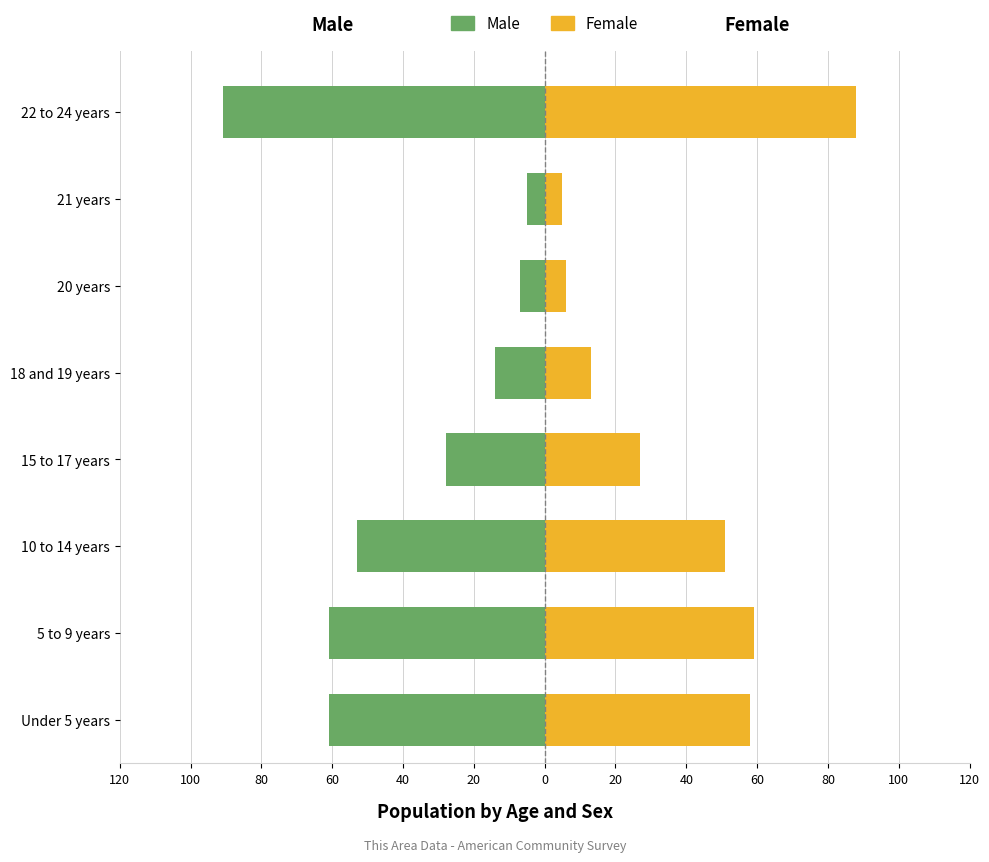

What is the minimum value shown in the chart?

-91